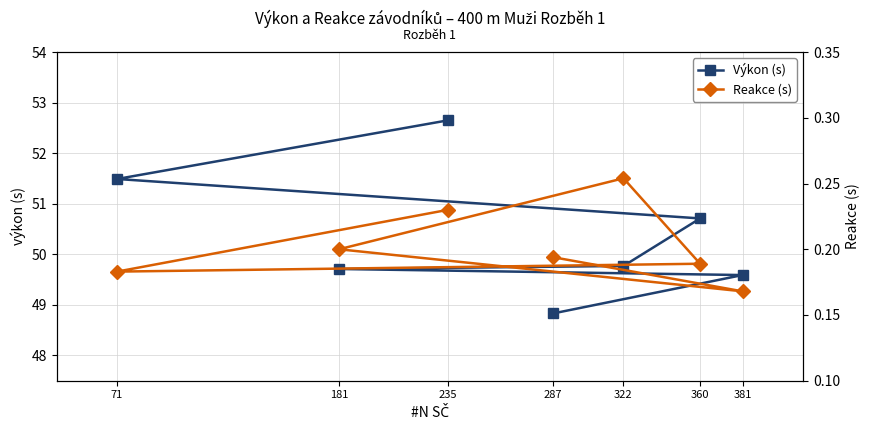

What is the difference between the maximum and minimum values in the Reakce (s) series?

0.1